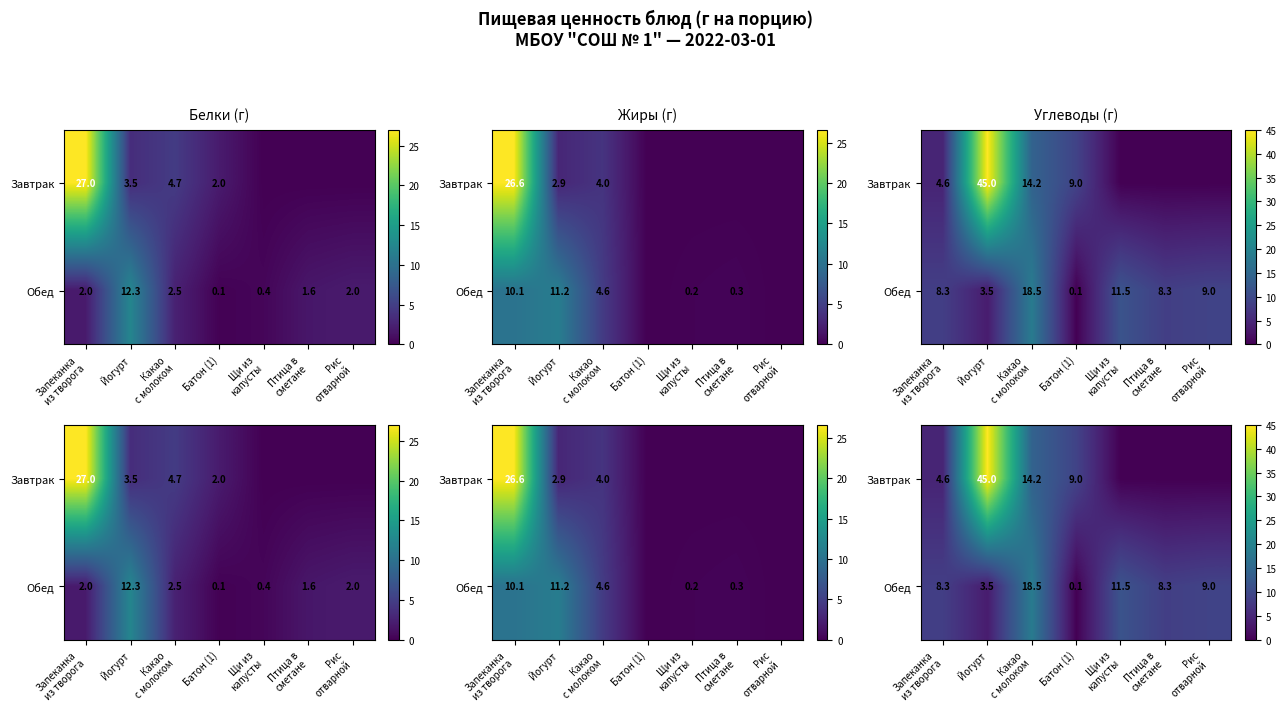

Which label corresponds to the smallest value in the chart?

Щи из
капусты